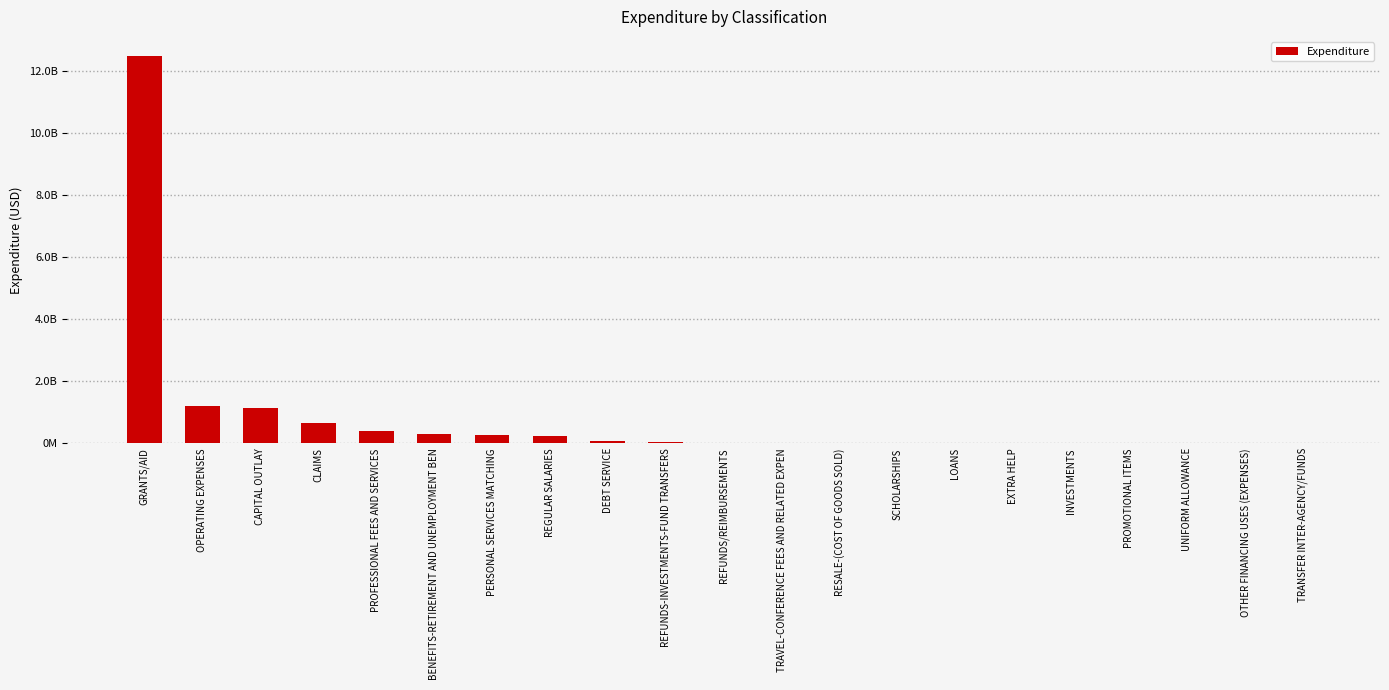

What is the average value?

799412024.4